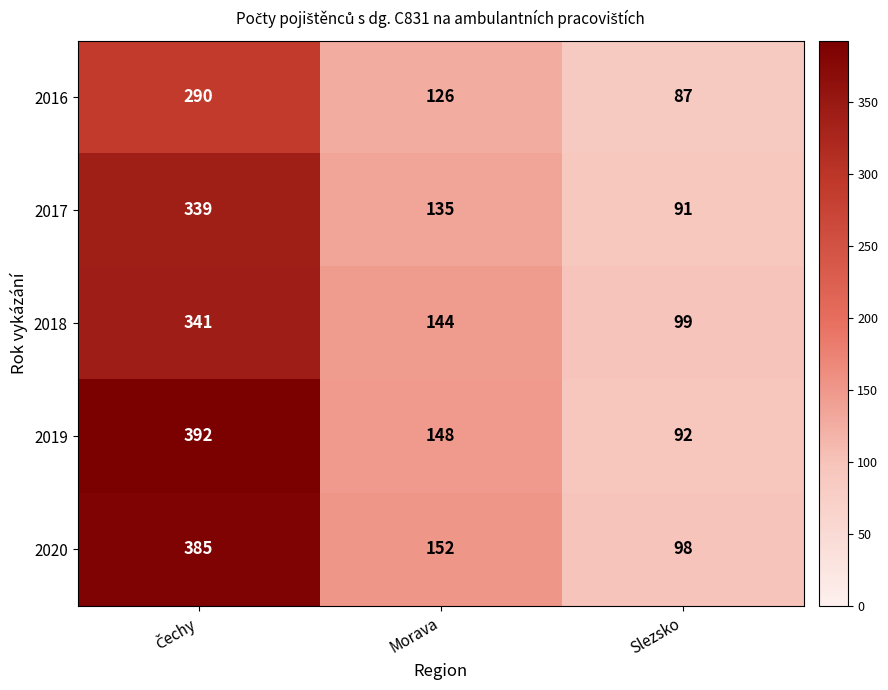

At which label is 2018 closest to 220?

Morava